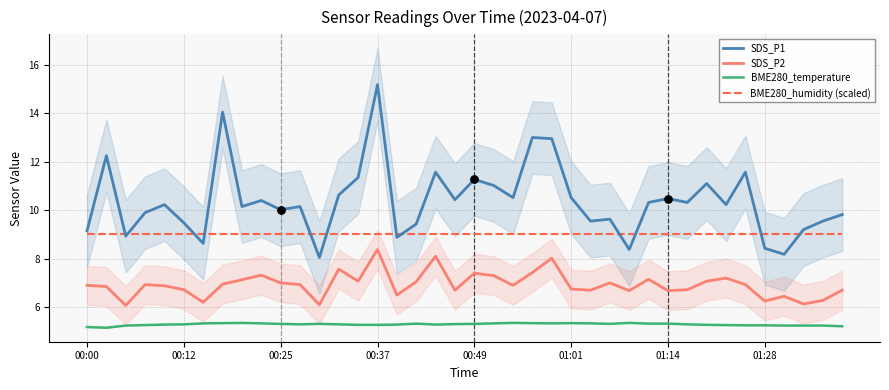

What is the total value across all series at 23?

34.8